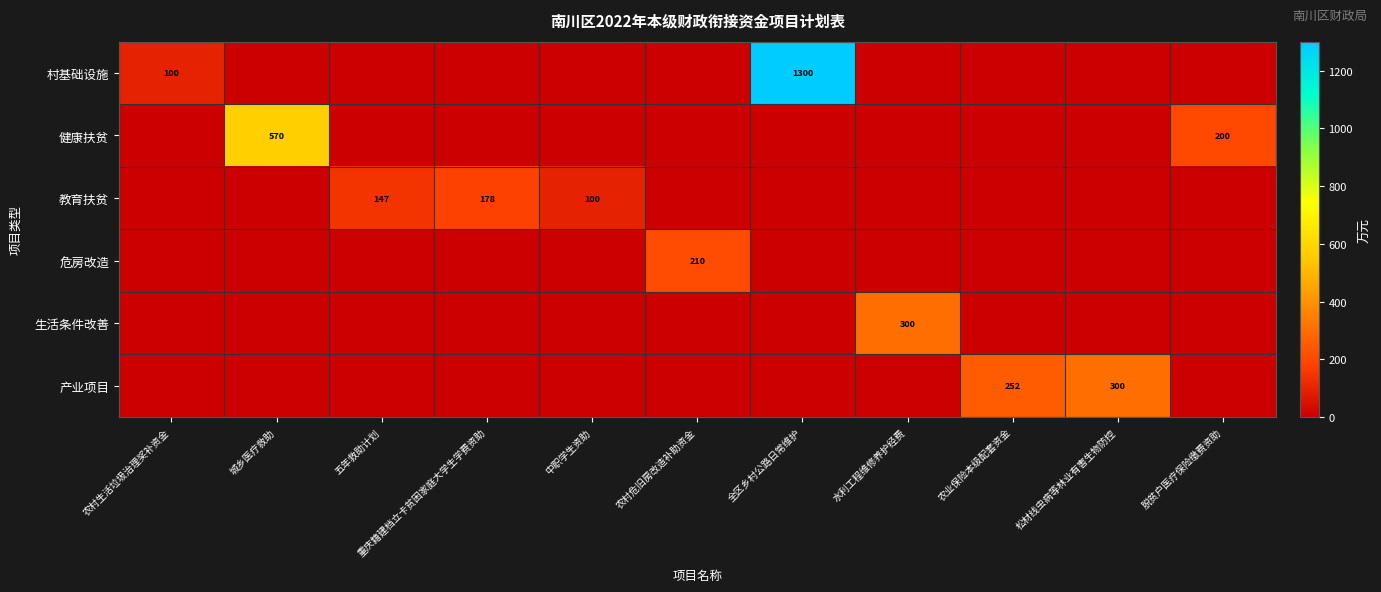

The 教育扶贫 series shows 319 at 重庆籍建档立卡贫困家庭大学生学费资助. True or false?

False